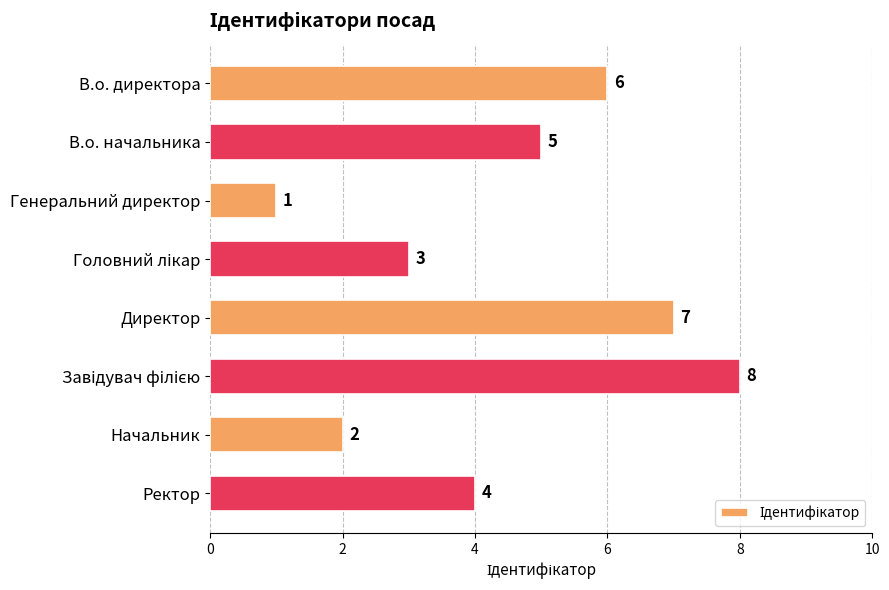

True or false: the data shows 5 at В.о. начальника.

True